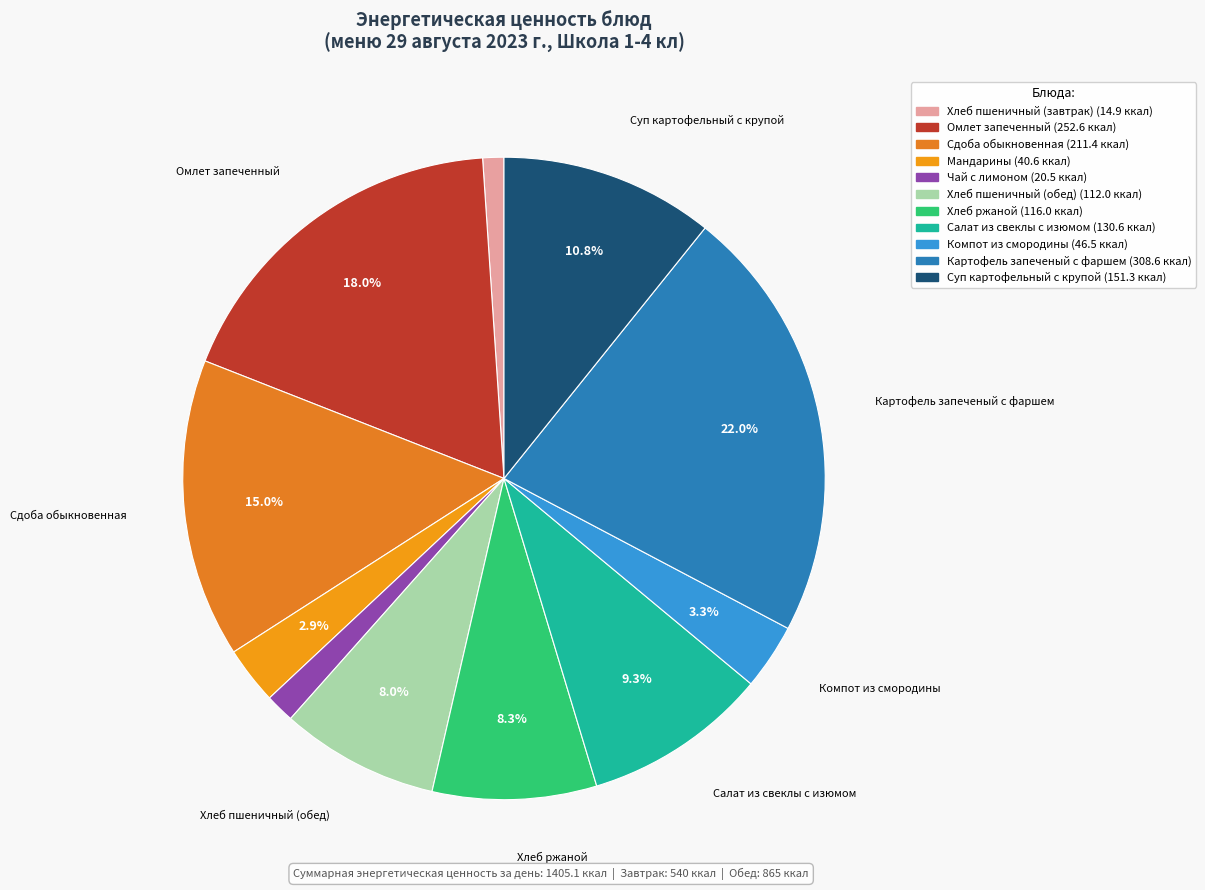

Does Омлет запеченный account for over 50% of the chart?

No